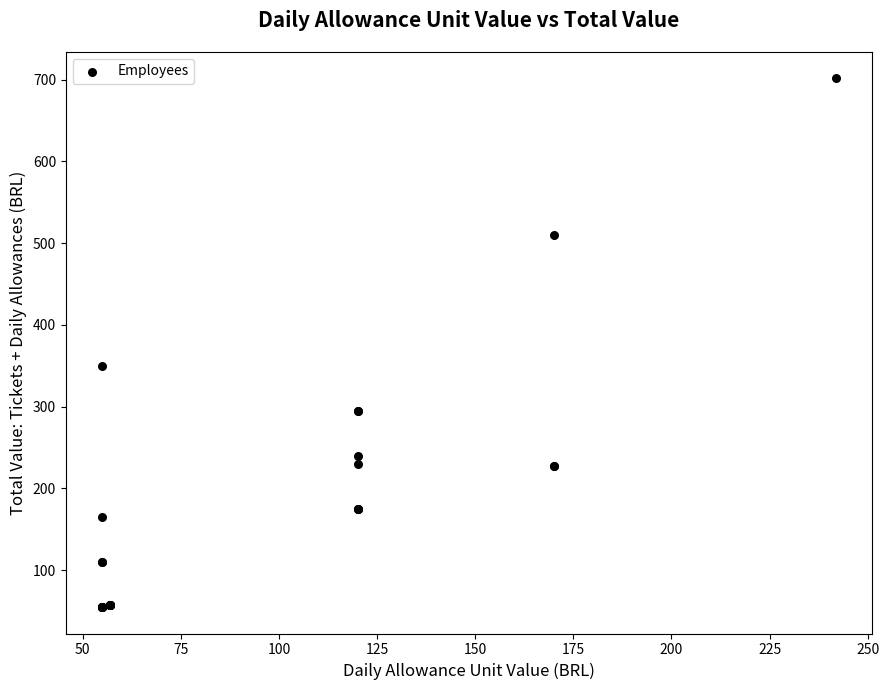

What Y value in the scatter plot is closest to 378?

350.0